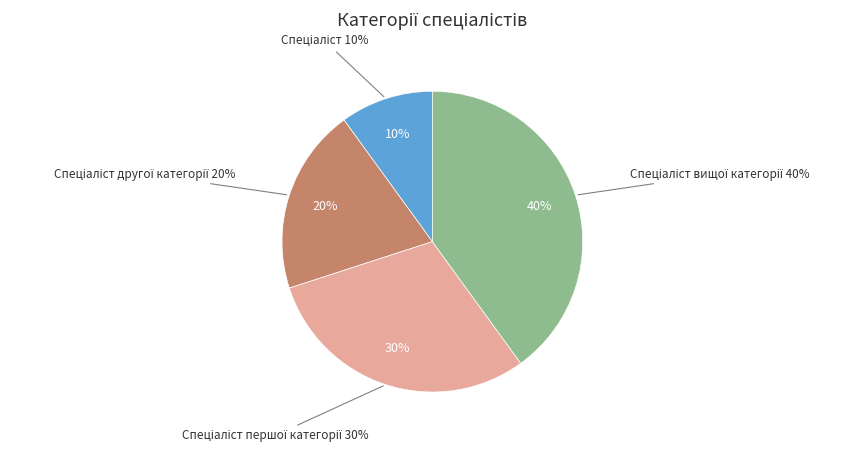

Do Спеціаліст вищої категорії and Спеціаліст together represent more than half of the pie?

No